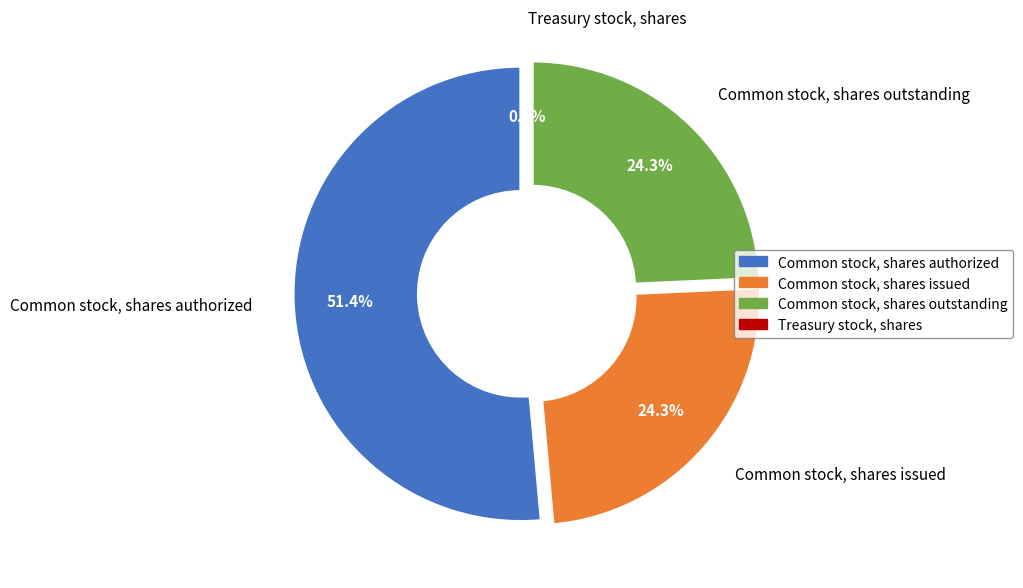

What is the largest slice in the pie chart?

Common stock, shares authorized